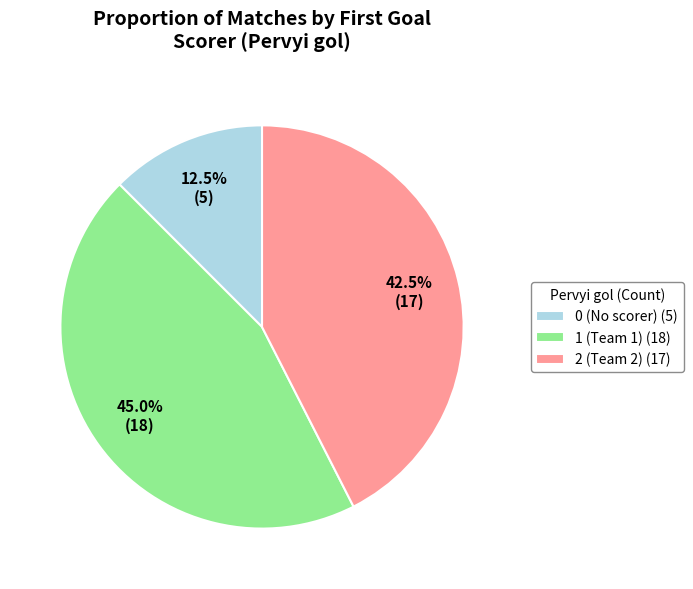

Which has a higher value, 2 (Team 2) (17) or 0 (No scorer) (5)?

2 (Team 2) (17)